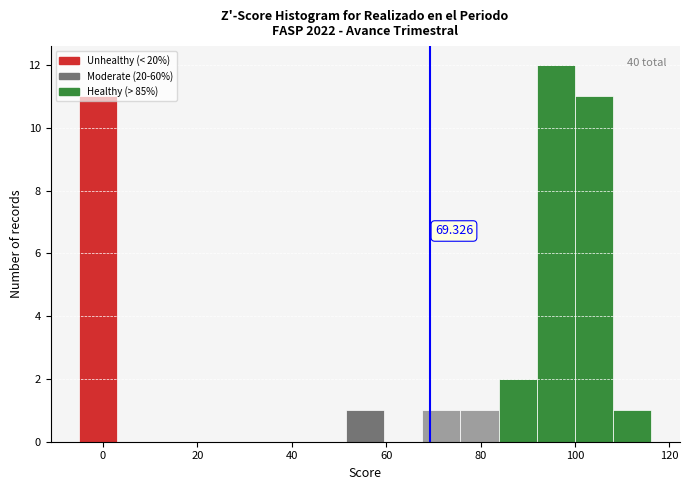

Which range on the x-axis has the tallest bar?

92 to 100